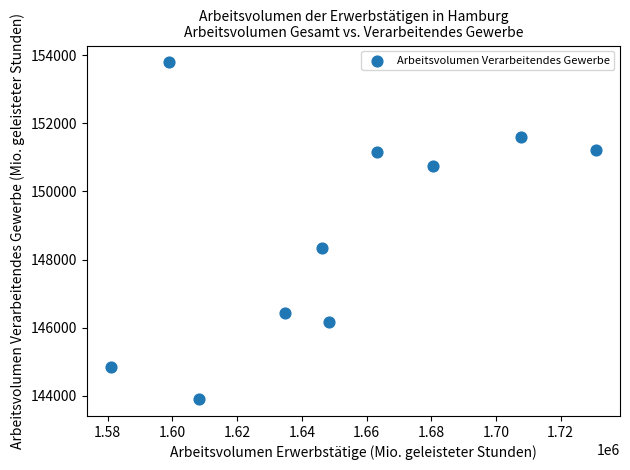

What is the range of X values (max minus min)?

149939